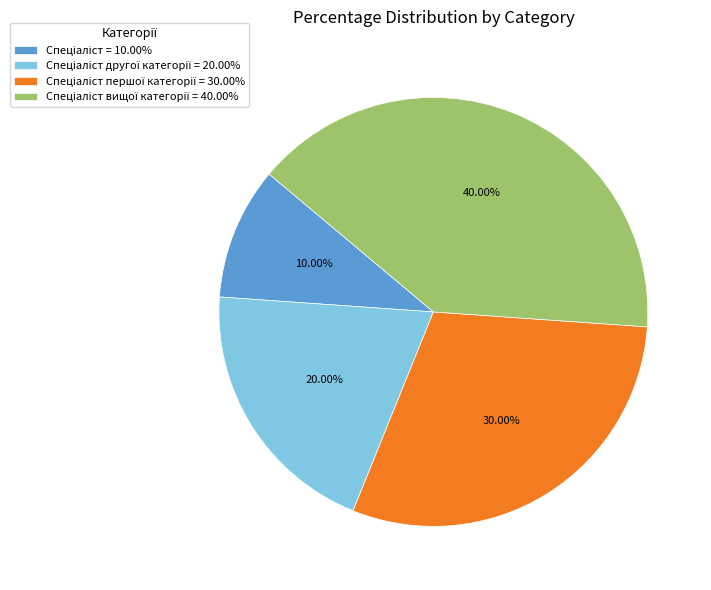

Does any single category account for the majority?

No